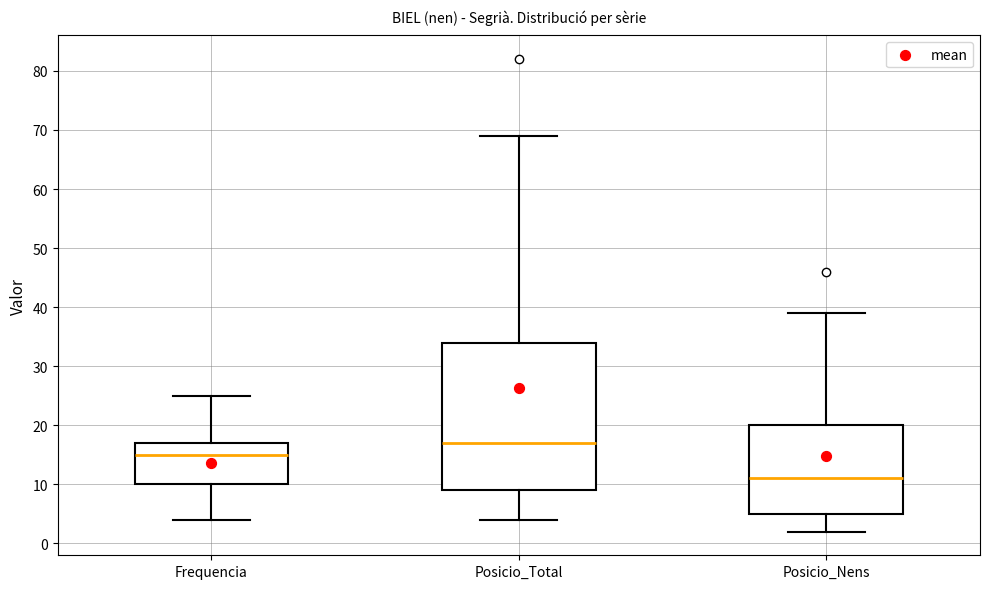

Comparing the boxes themselves (not the whiskers), which one is the tallest?

Posicio_Total